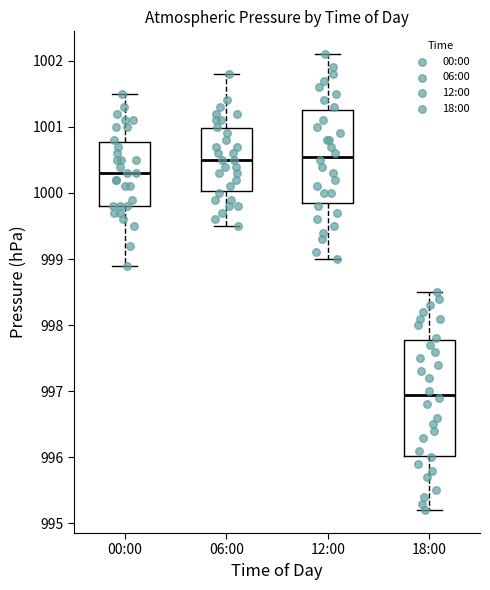

Reading left to right, transcribe this box plot: for each box, give where its median line is, the range the box spans, and where its two whiskers end, as read against the y-axis. The values are not printed on the chart, so give them approximately, as read against the axis.

00:00: median 1000.3, box 999.8 to 1000.8, whiskers 998.9 to 1001.5
06:00: median 1000.5, box 1000.0 to 1001.0, whiskers 999.5 to 1001.8
12:00: median 1000.6, box 999.9 to 1001.3, whiskers 999.0 to 1002.1
18:00: median 997.0, box 996.0 to 997.8, whiskers 995.2 to 998.5